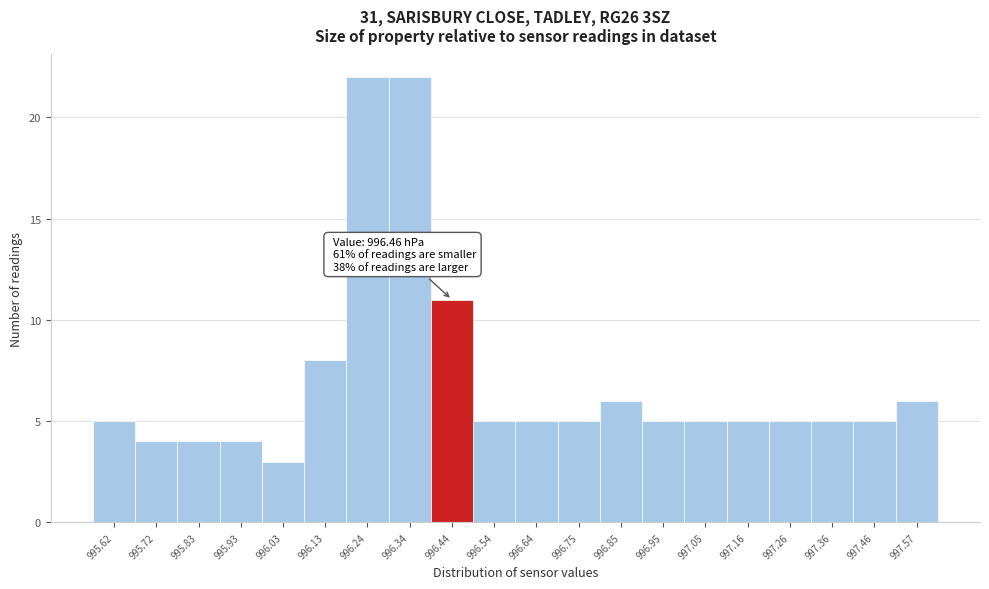

Reading left to right, extract all data points from this chart.

5	4	4	4	3	8	22	22	11	5	5	5	6	5	5	5	5	5	5	6